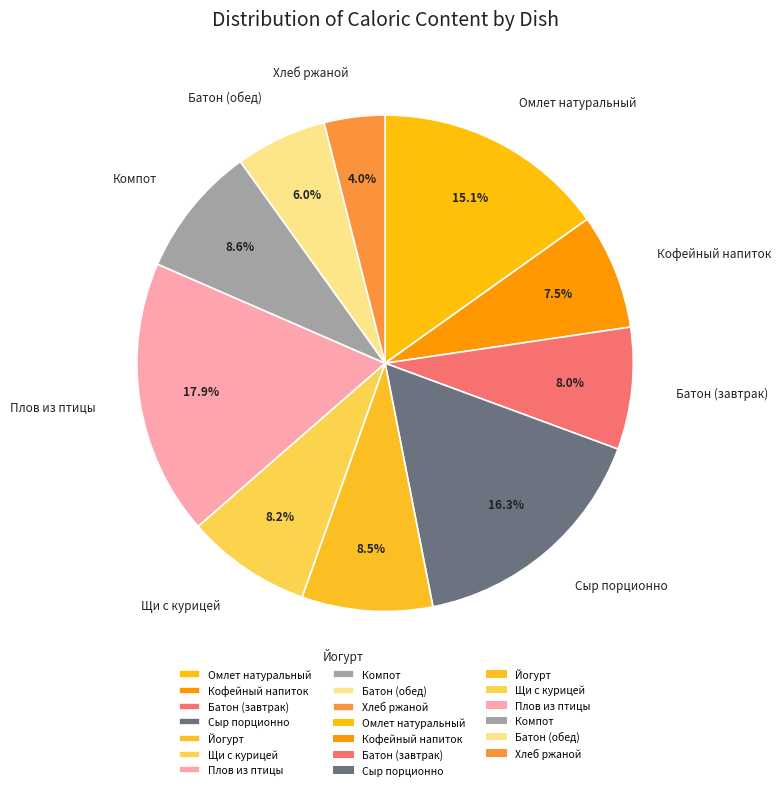

Between Плов из птицы and Кофейный напиток, which is larger?

Плов из птицы